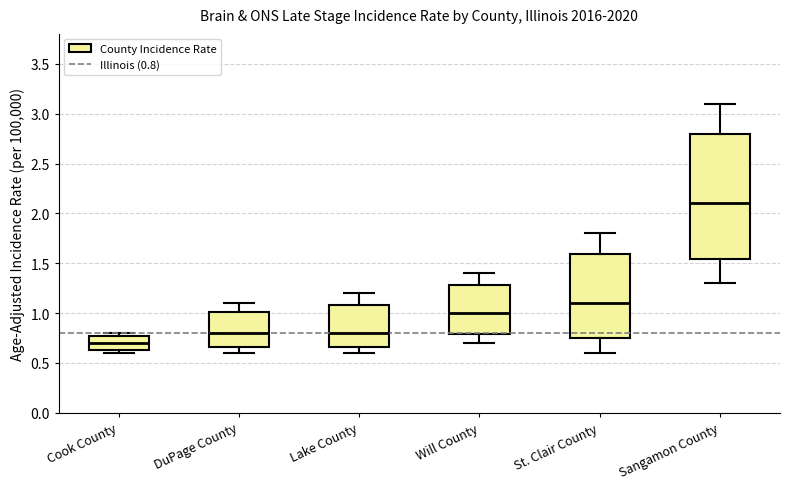

Which box has the lowest median line?

Cook County